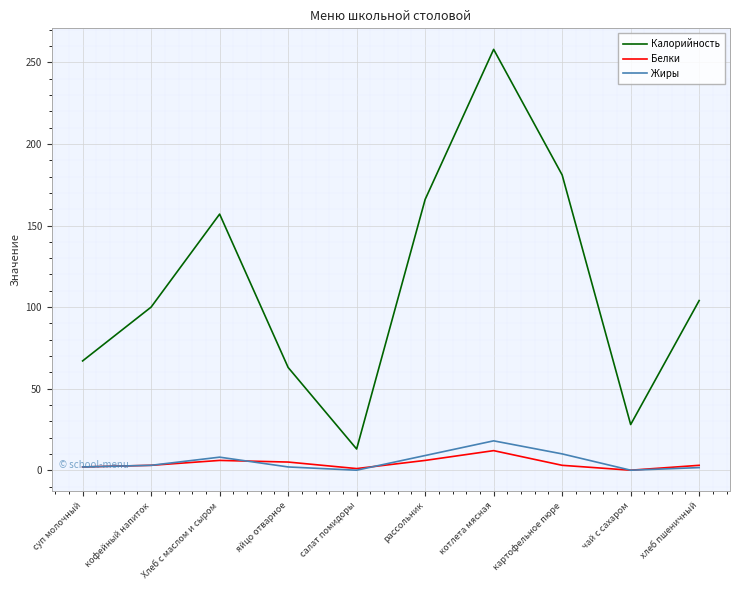

What position from the left is рассольник?

6